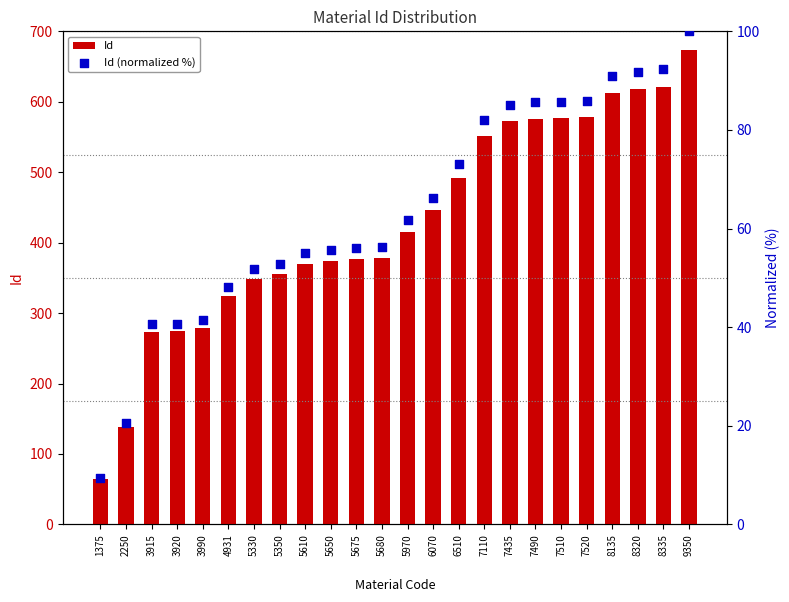

Which series reaches the maximum Y coordinate?

Id